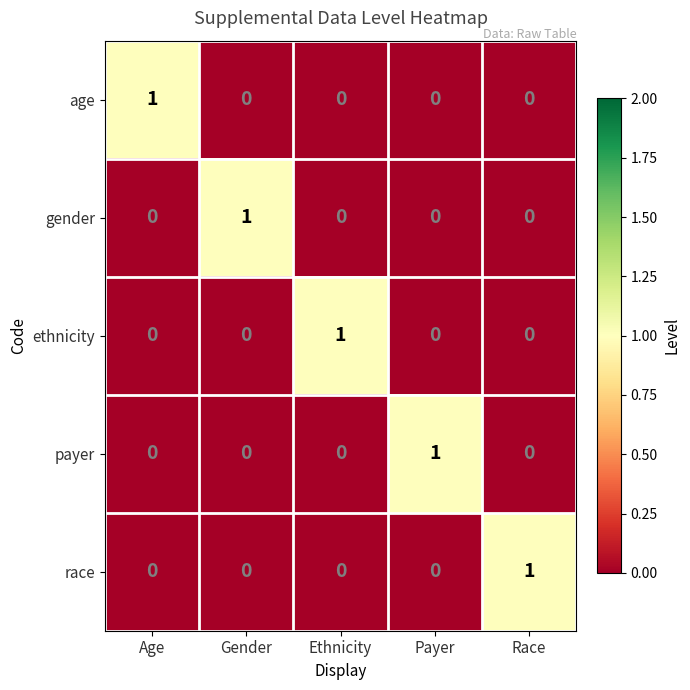

What is the total value across all series at Age?

1